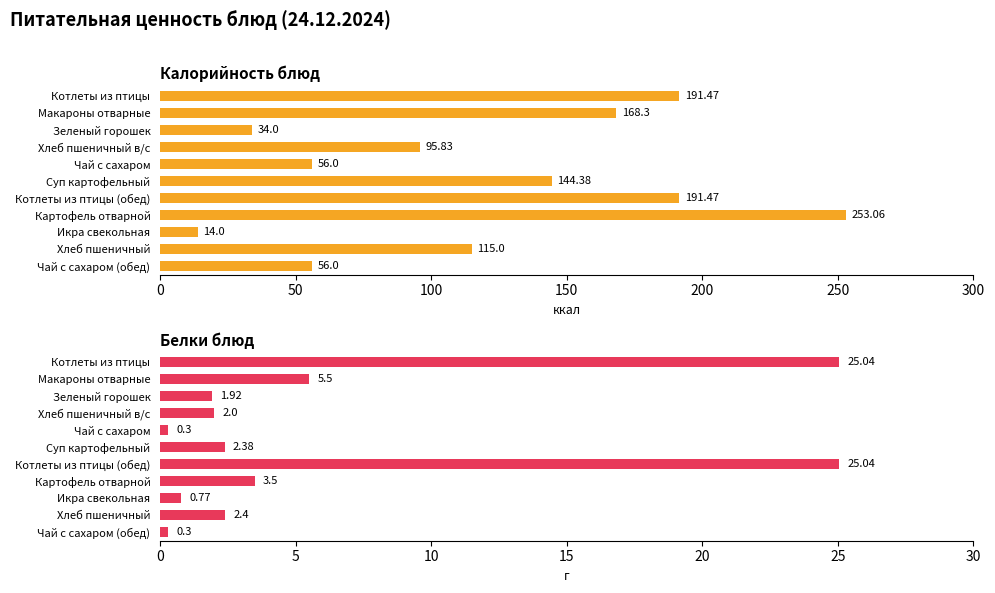

Rank the series at Хлеб пшеничный в/с from highest to lowest value.

Калорийность, Белки